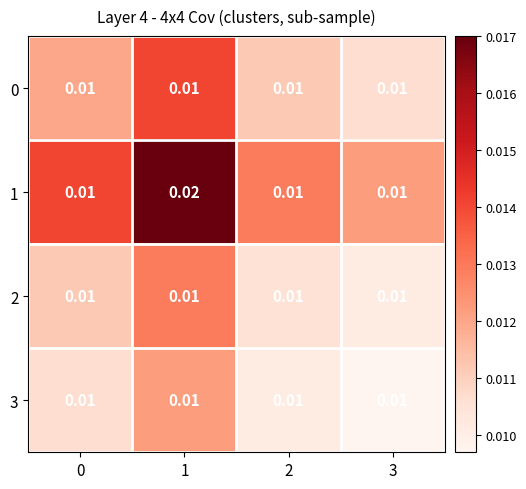

Count the number of categories in the chart.

4